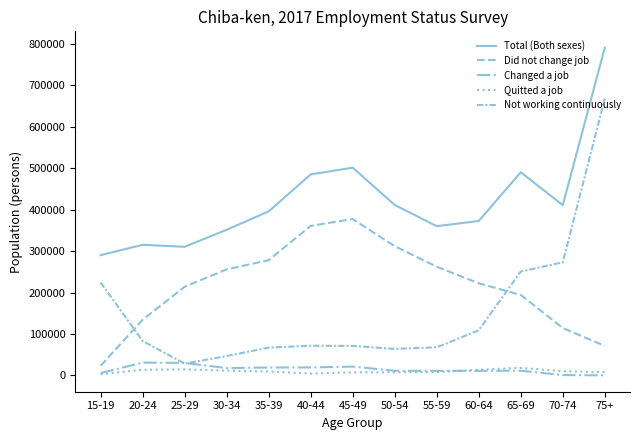

At which category is the sum across all series the highest?

75+